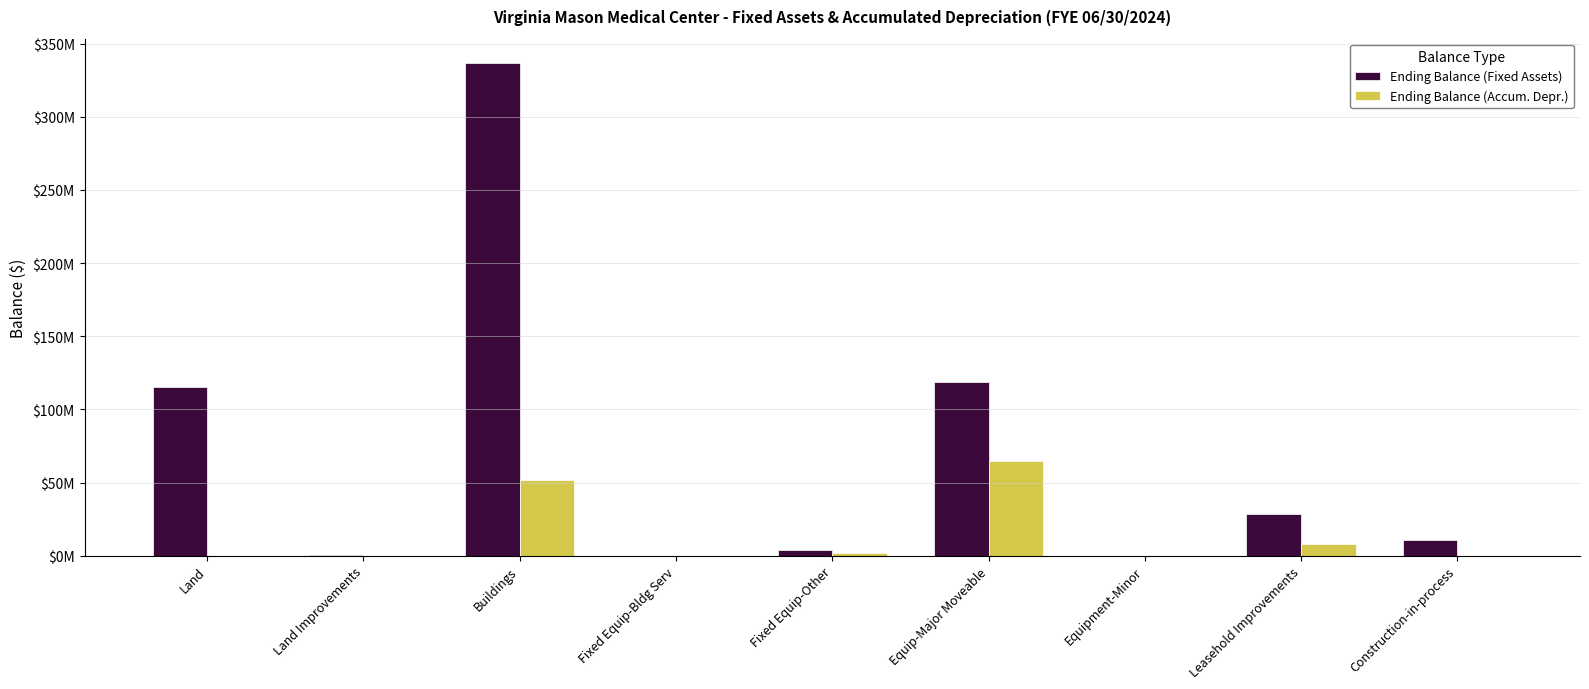

What are all the series names shown in the legend?

Ending Balance (Fixed Assets), Ending Balance (Accum. Depr.)